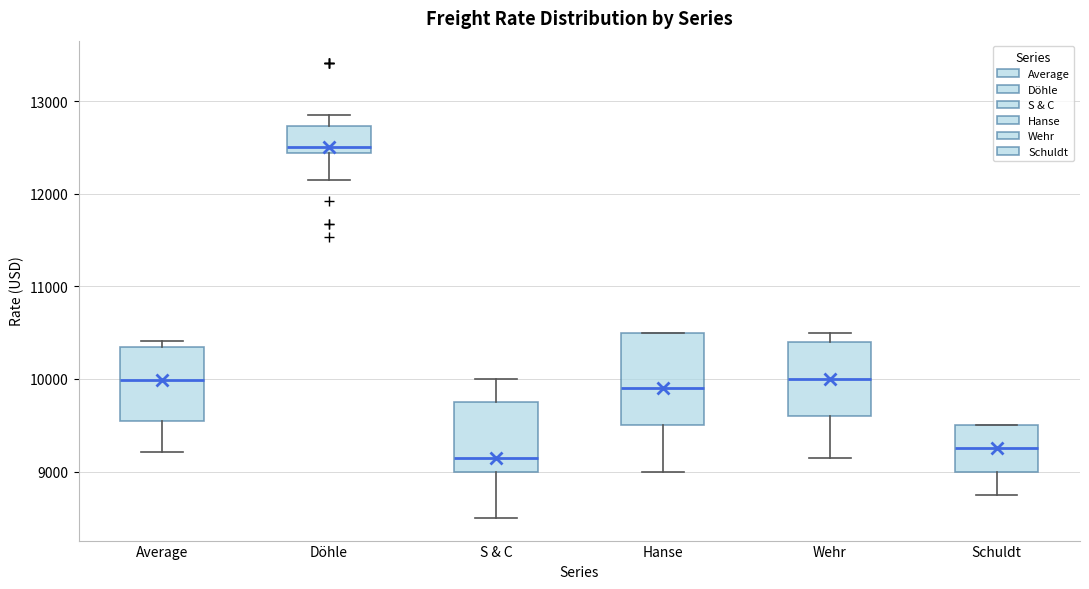

Which box's median line is the lowest?

S & C